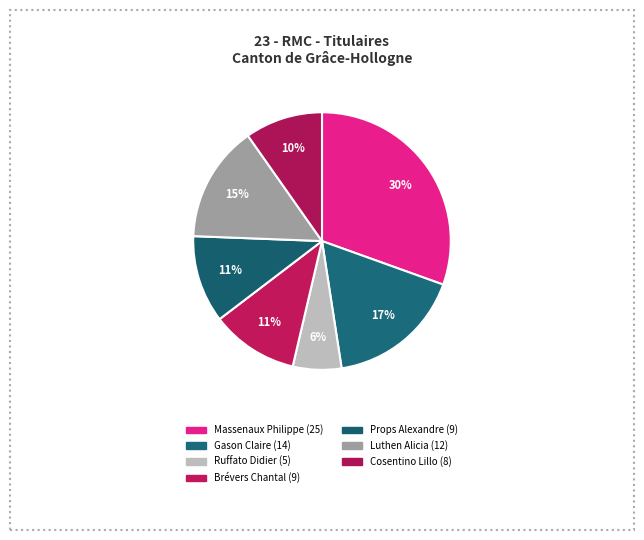

To the nearest percent, what percentage of the pie is Cosentino Lillo?

10%